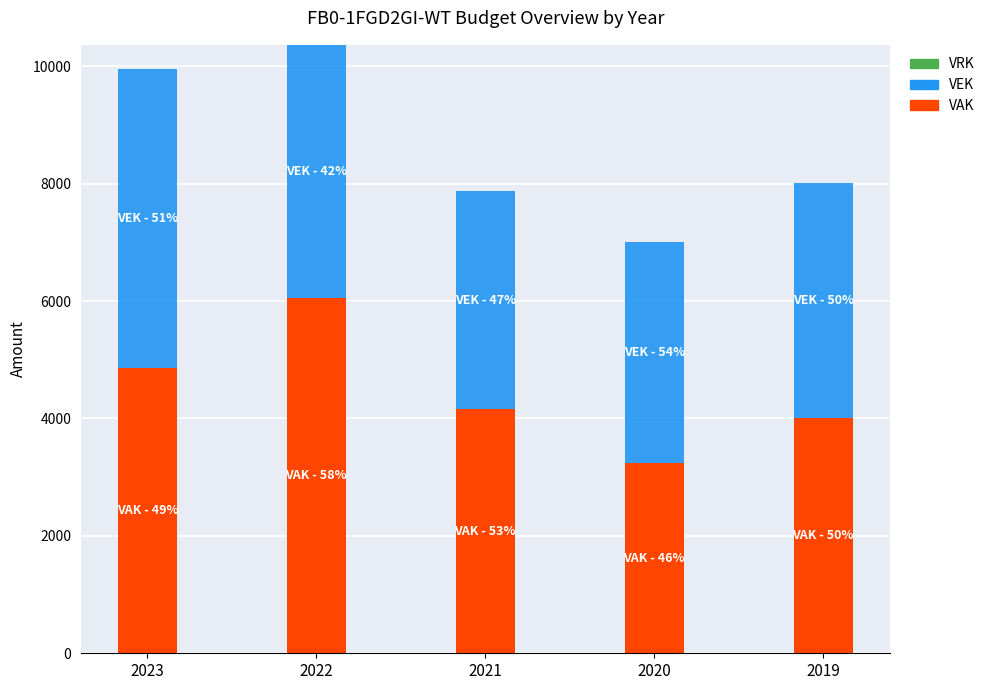

Are the bars grouped side by side (vs. stacked)?

No